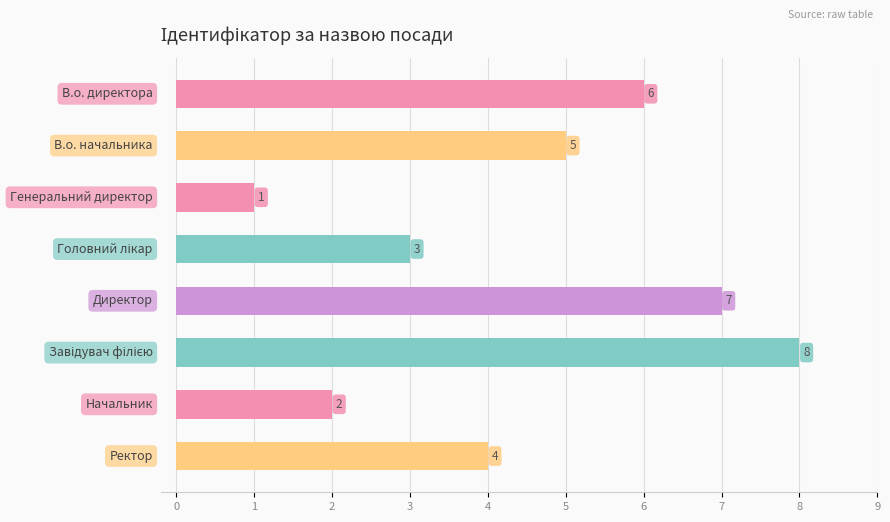

What is the difference between the second highest and second lowest values?

5